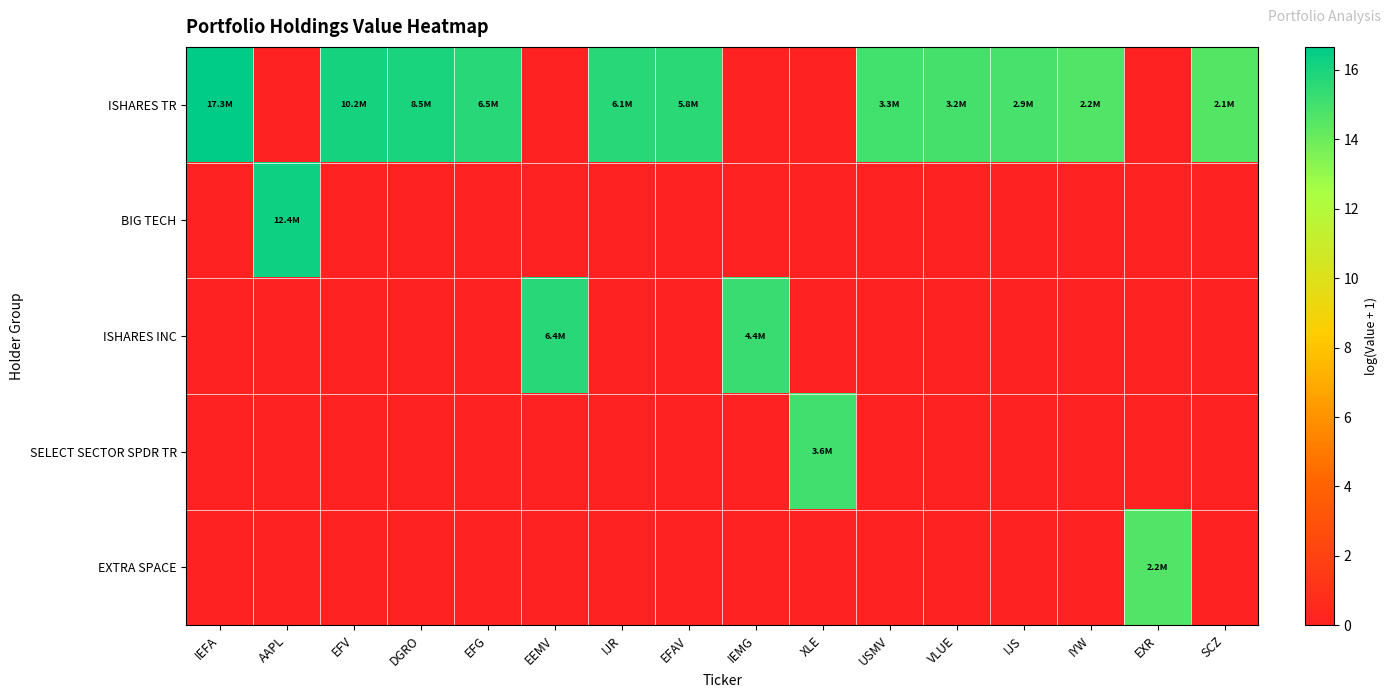

Which series has the largest total across all categories?

ISHARES TR